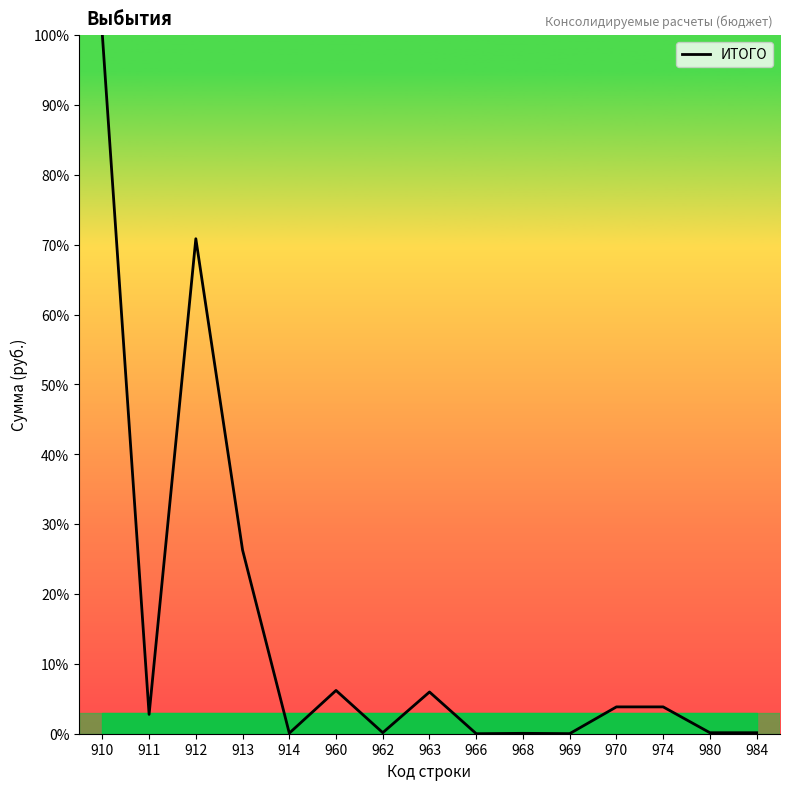

What is the difference between the maximum and minimum values?

100.0